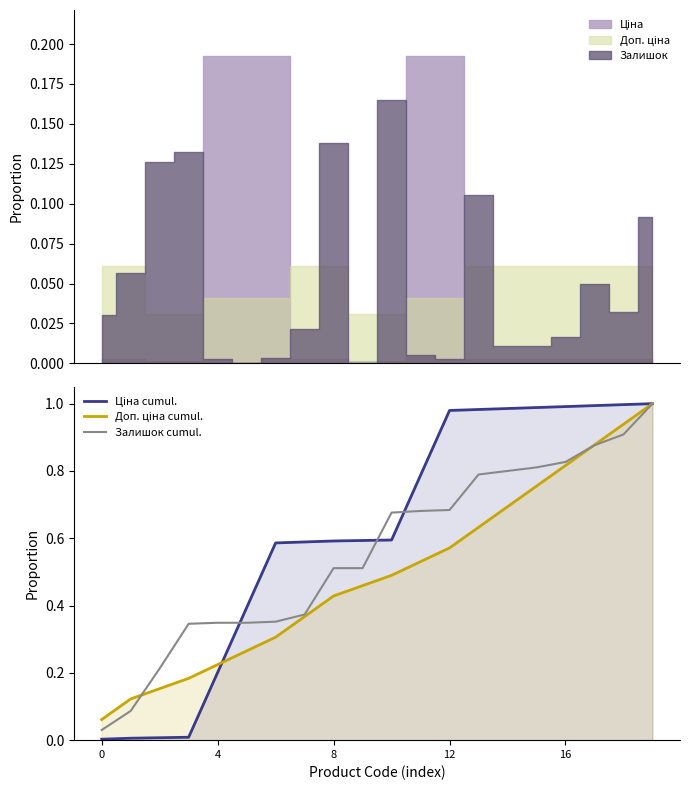

At 7, list the series in order from largest to smallest.

Ціна cumul., Залишок cumul., Доп. ціна cumul.